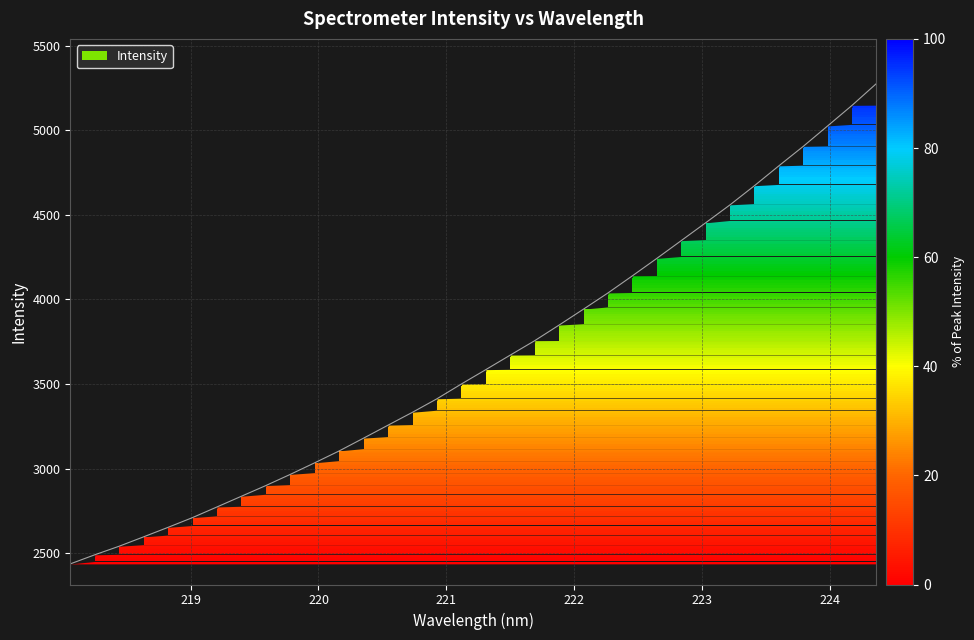

What is the difference between the maximum and minimum values?

2839.3